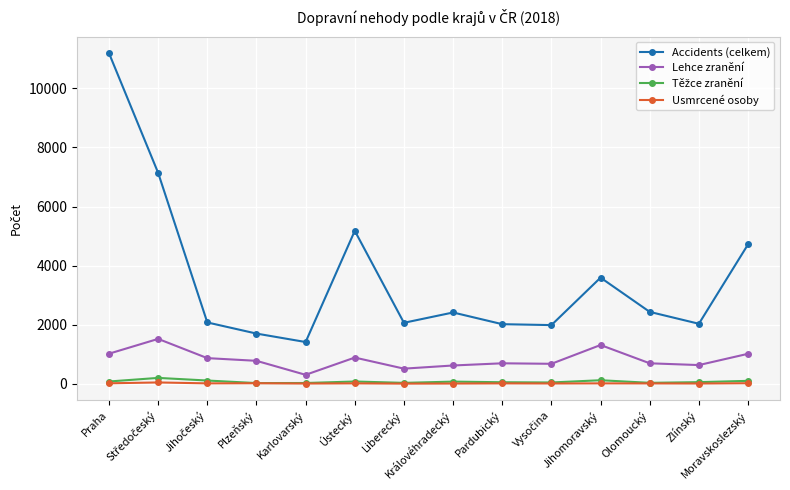

Which series has the largest range (max minus min)?

Accidents (celkem)